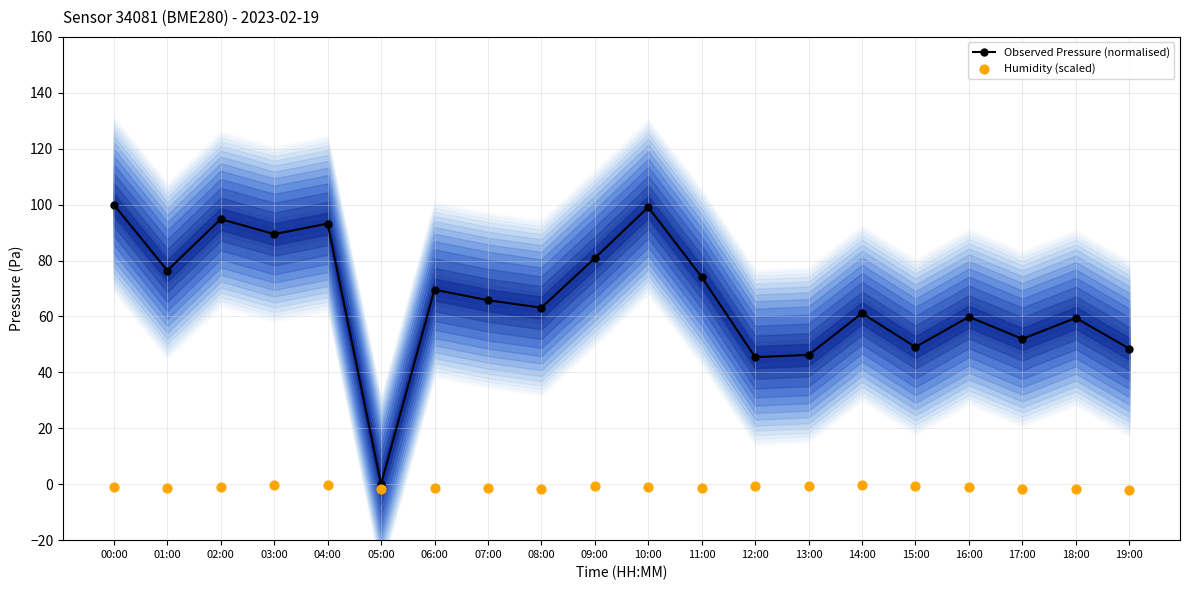

At which category is the sum across all series the highest?

00:00